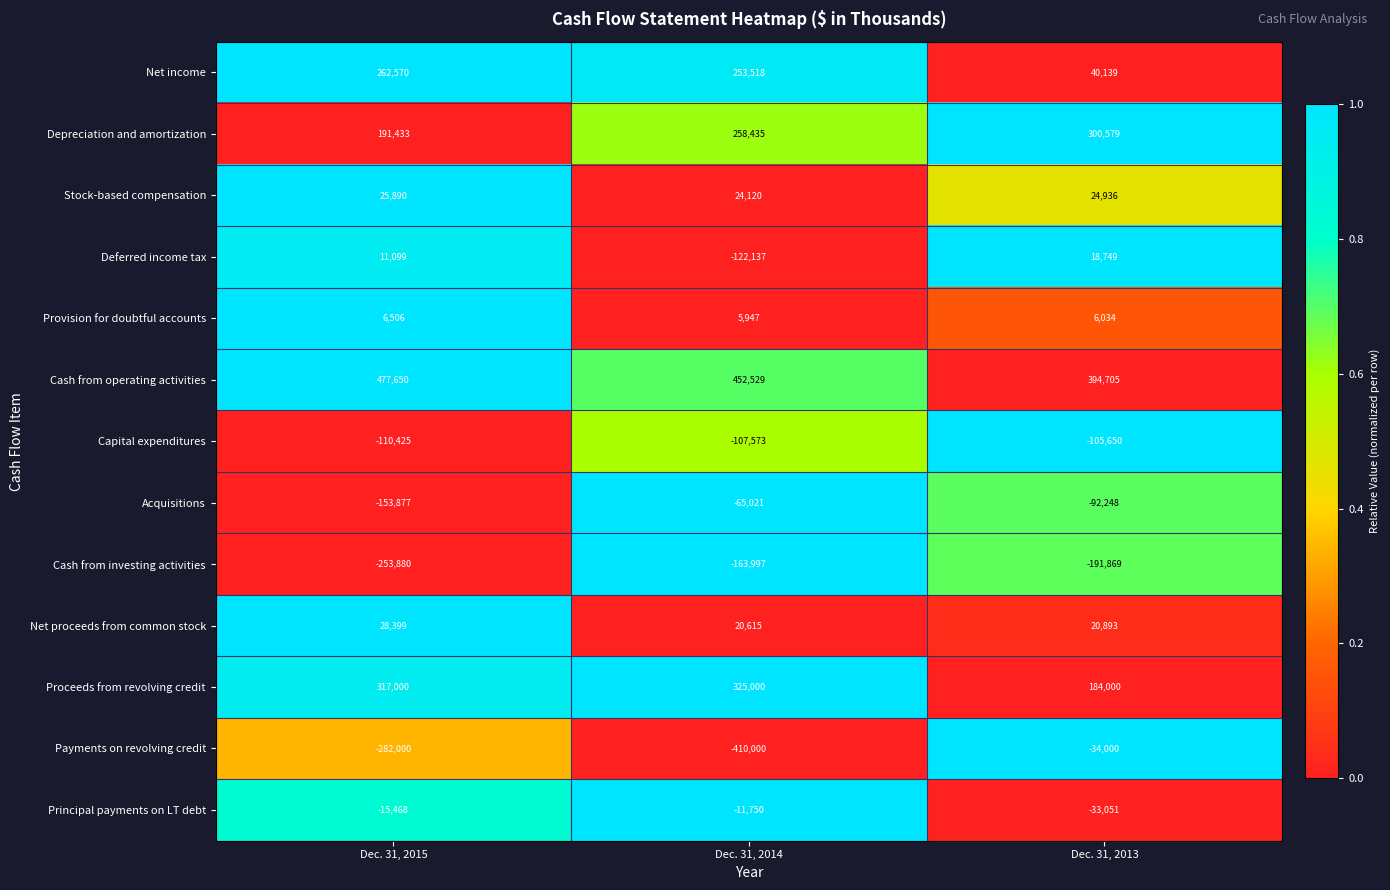

At Dec. 31, 2015, list the series in order from smallest to largest.

Payments on revolving credit, Cash from investing activities, Acquisitions, Capital expenditures, Principal payments on LT debt, Provision for doubtful accounts, Deferred income tax, Stock-based compensation, Net proceeds from common stock, Depreciation and amortization, Net income, Proceeds from revolving credit, Cash from operating activities